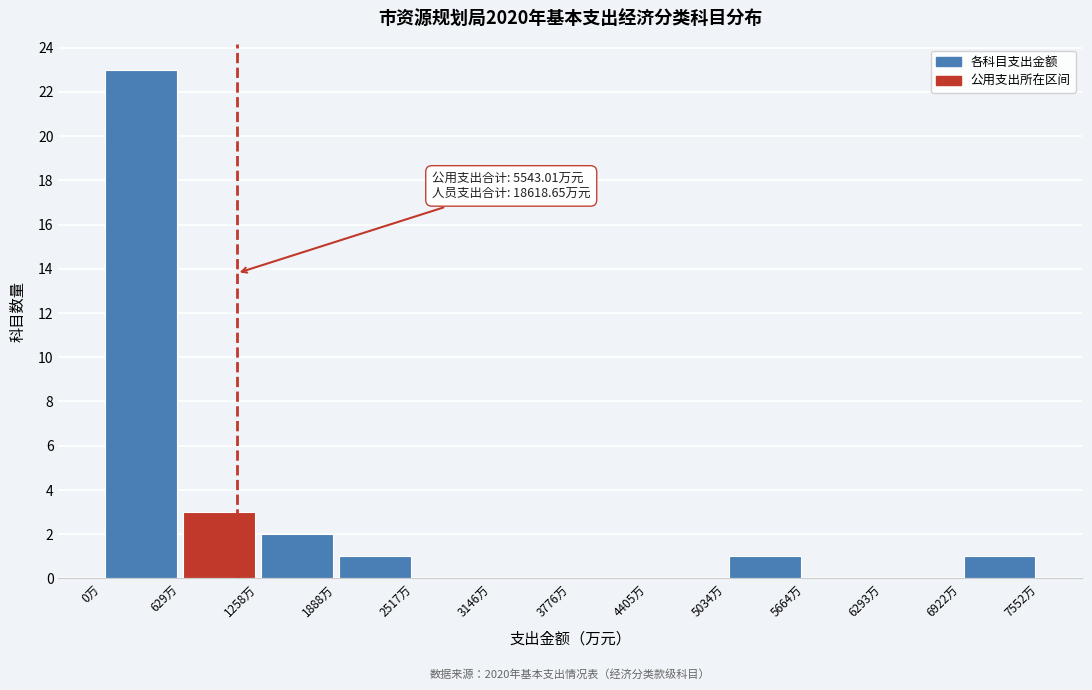

Which range on the x-axis has the tallest bar?

0 to 600